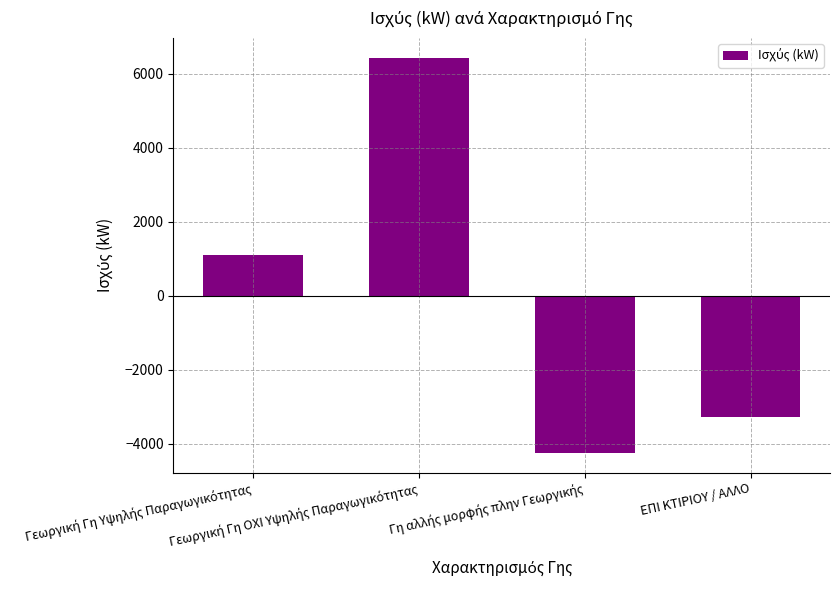

How many positive values are there?

2